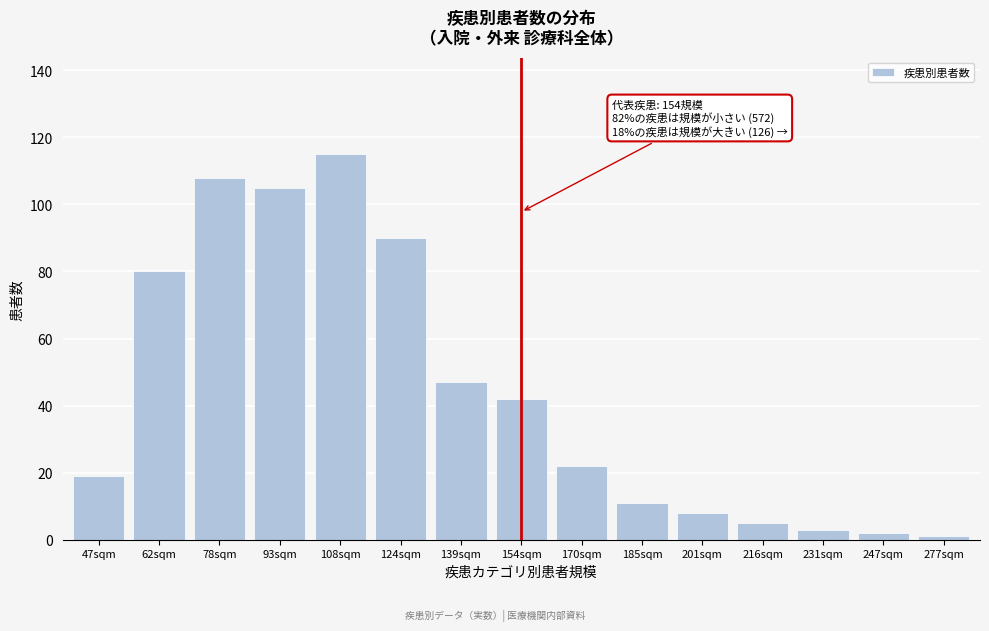

Reading left to right, transcribe all the data shown in this chart.

47sqm=19	62sqm=80	78sqm=108	93sqm=105	108sqm=115	124sqm=90	139sqm=47	154sqm=42	170sqm=22	185sqm=11	201sqm=8	216sqm=5	231sqm=3	247sqm=2	277sqm=1